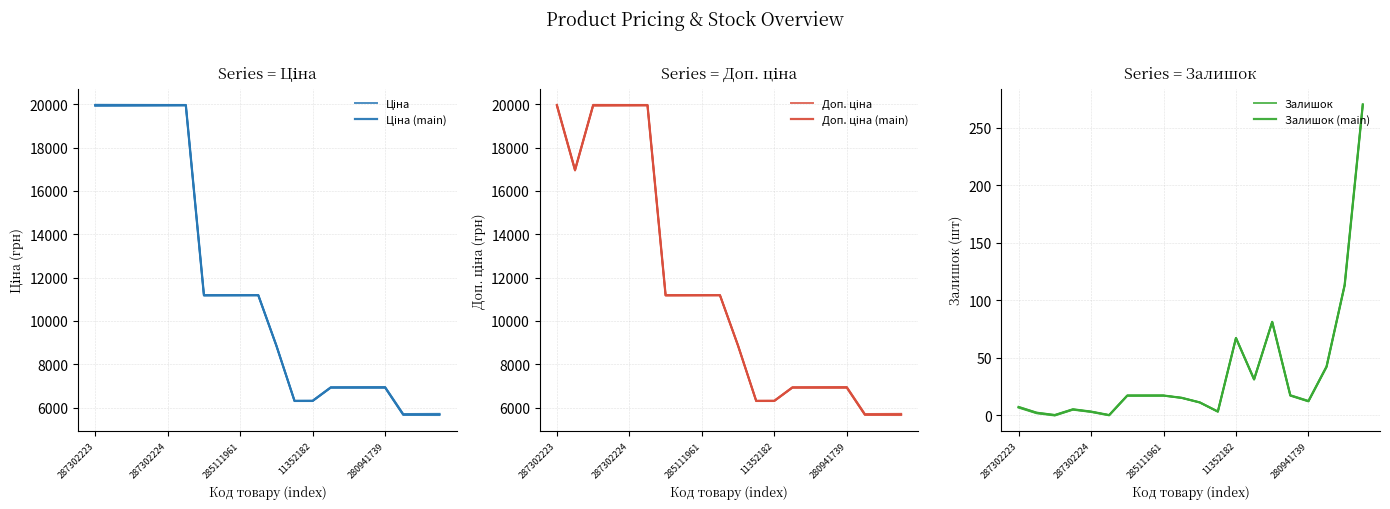

How many lines are shown in the chart?

6